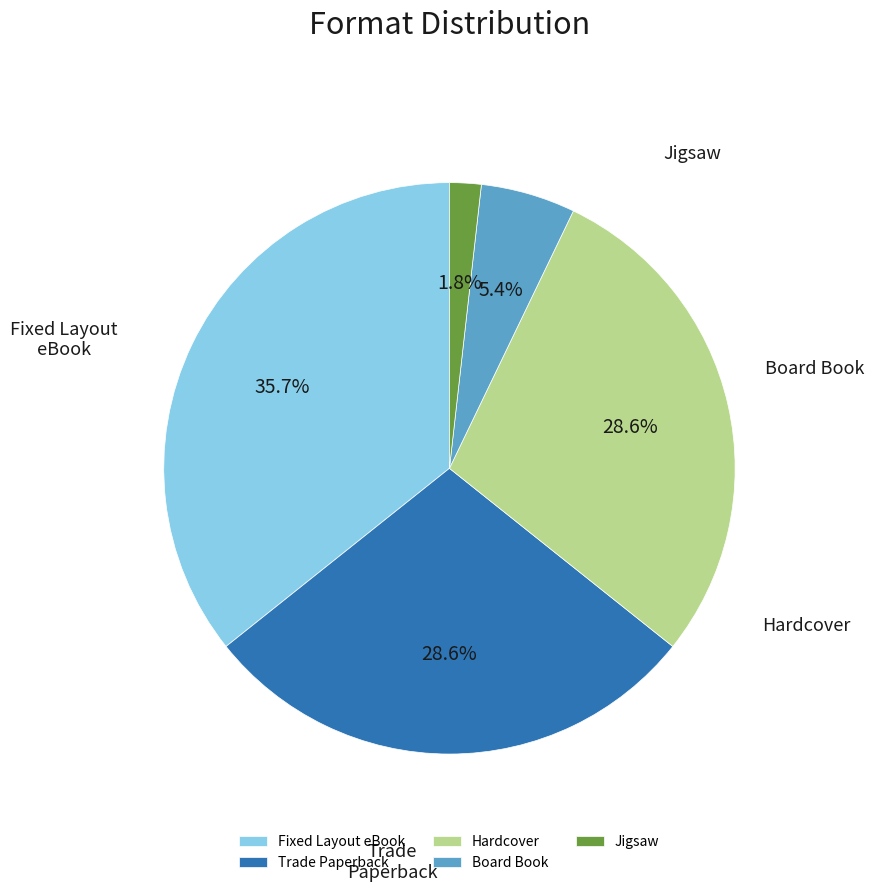

Is there any slice that represents more than half of the pie?

No